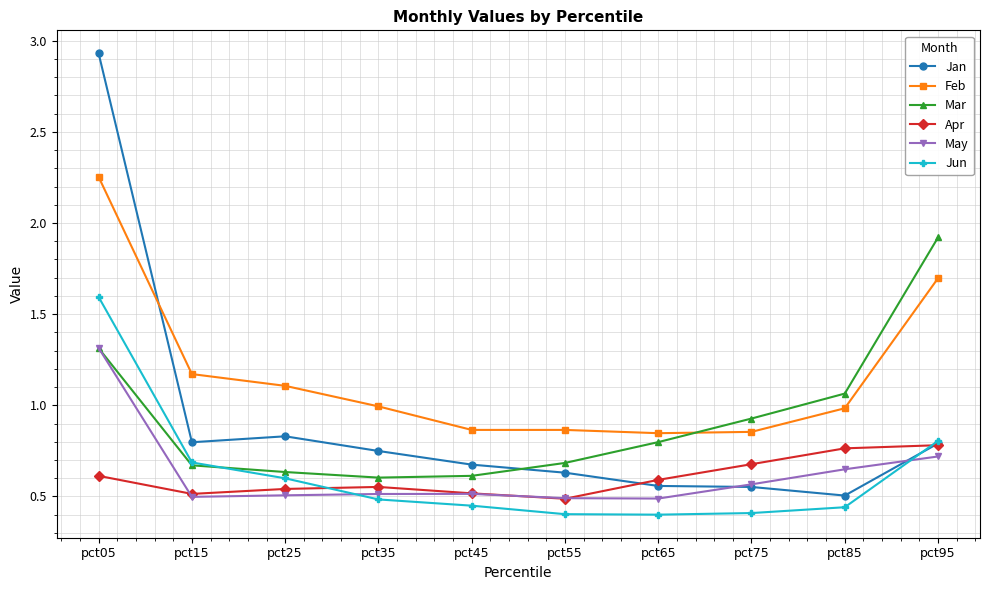

What is the total value across all series at pct25?

4.2